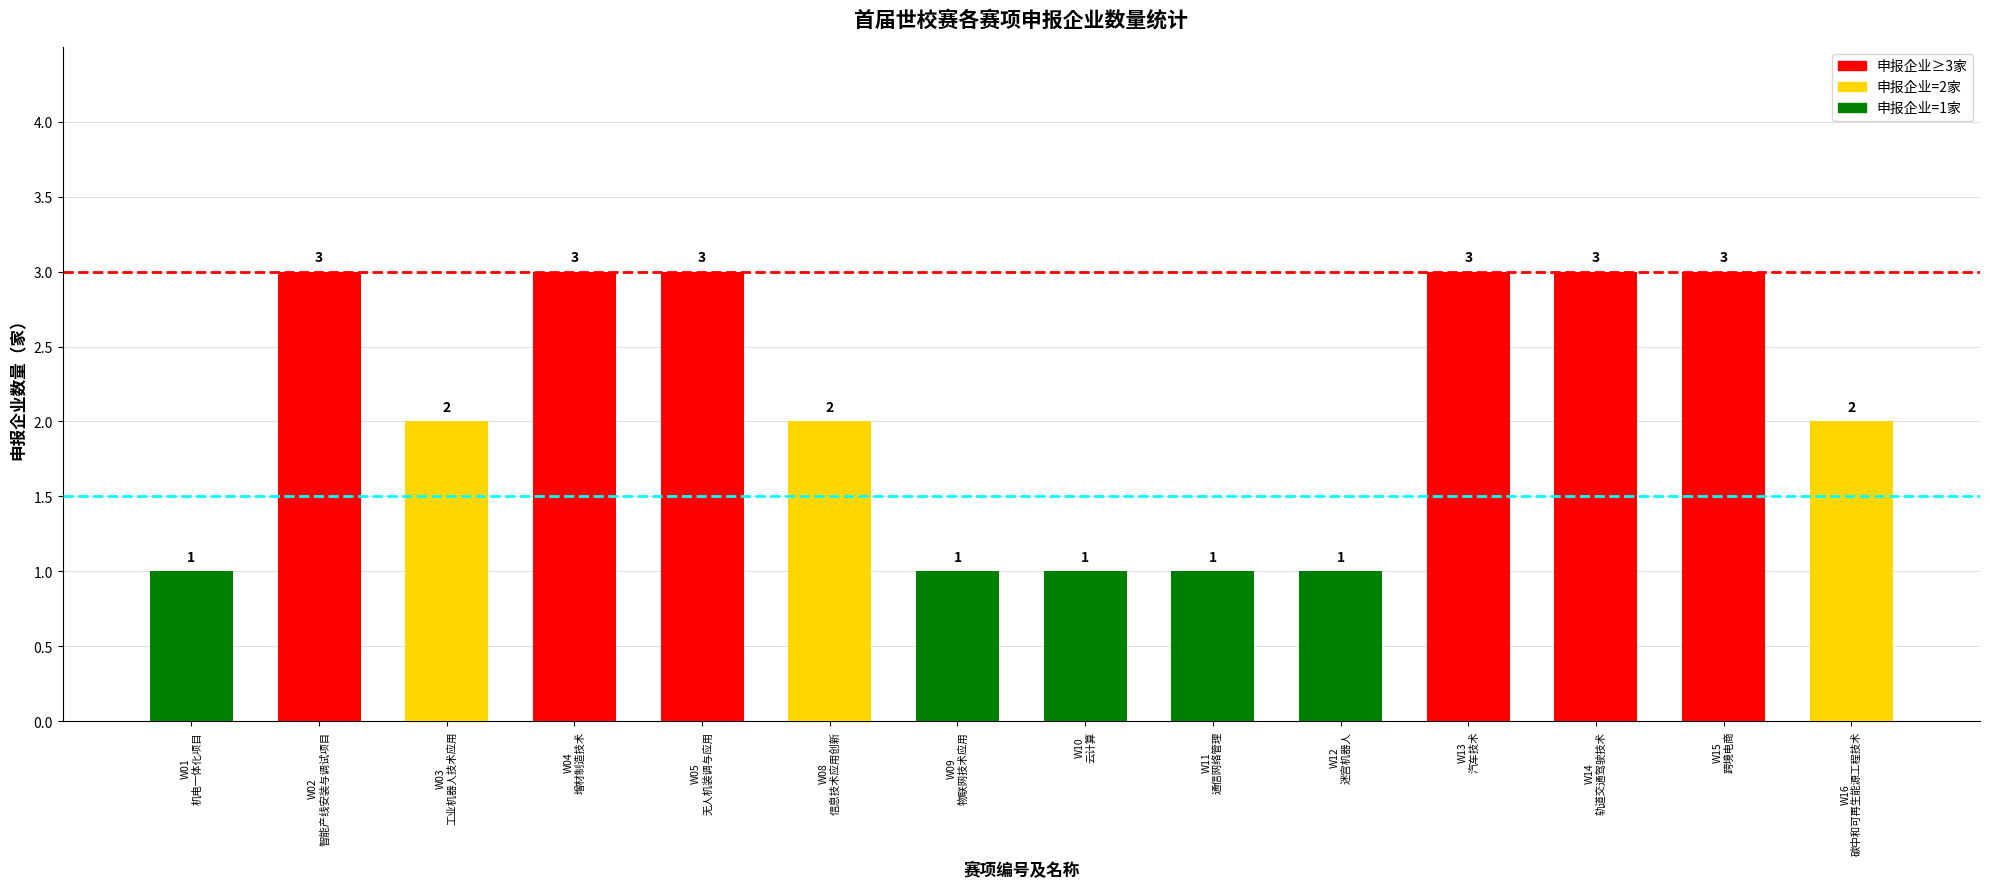

What is the label of the 1st bar from the left?

W01
机电一体化项目